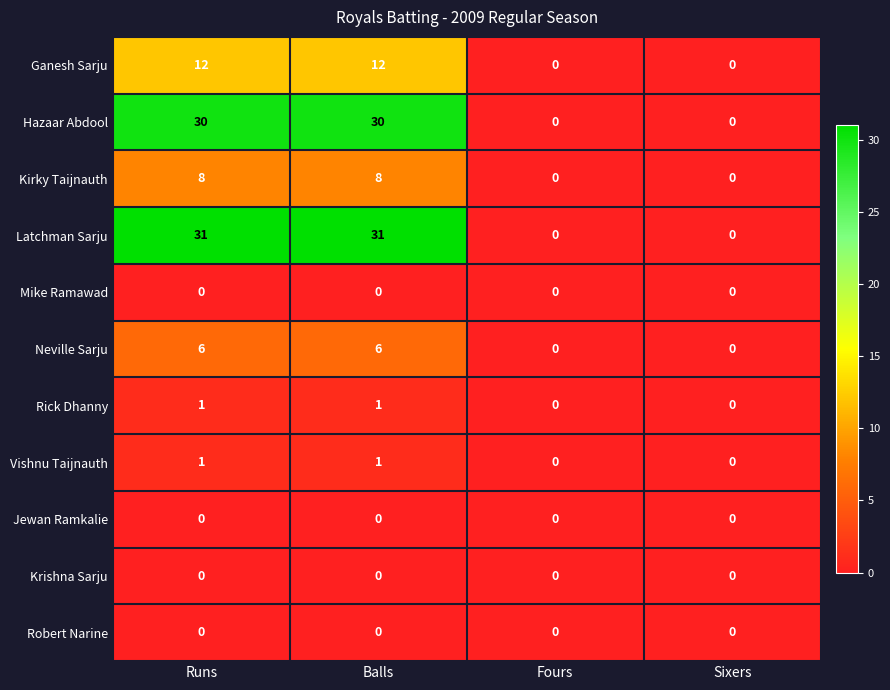

What is the maximum value shown in the chart?

31